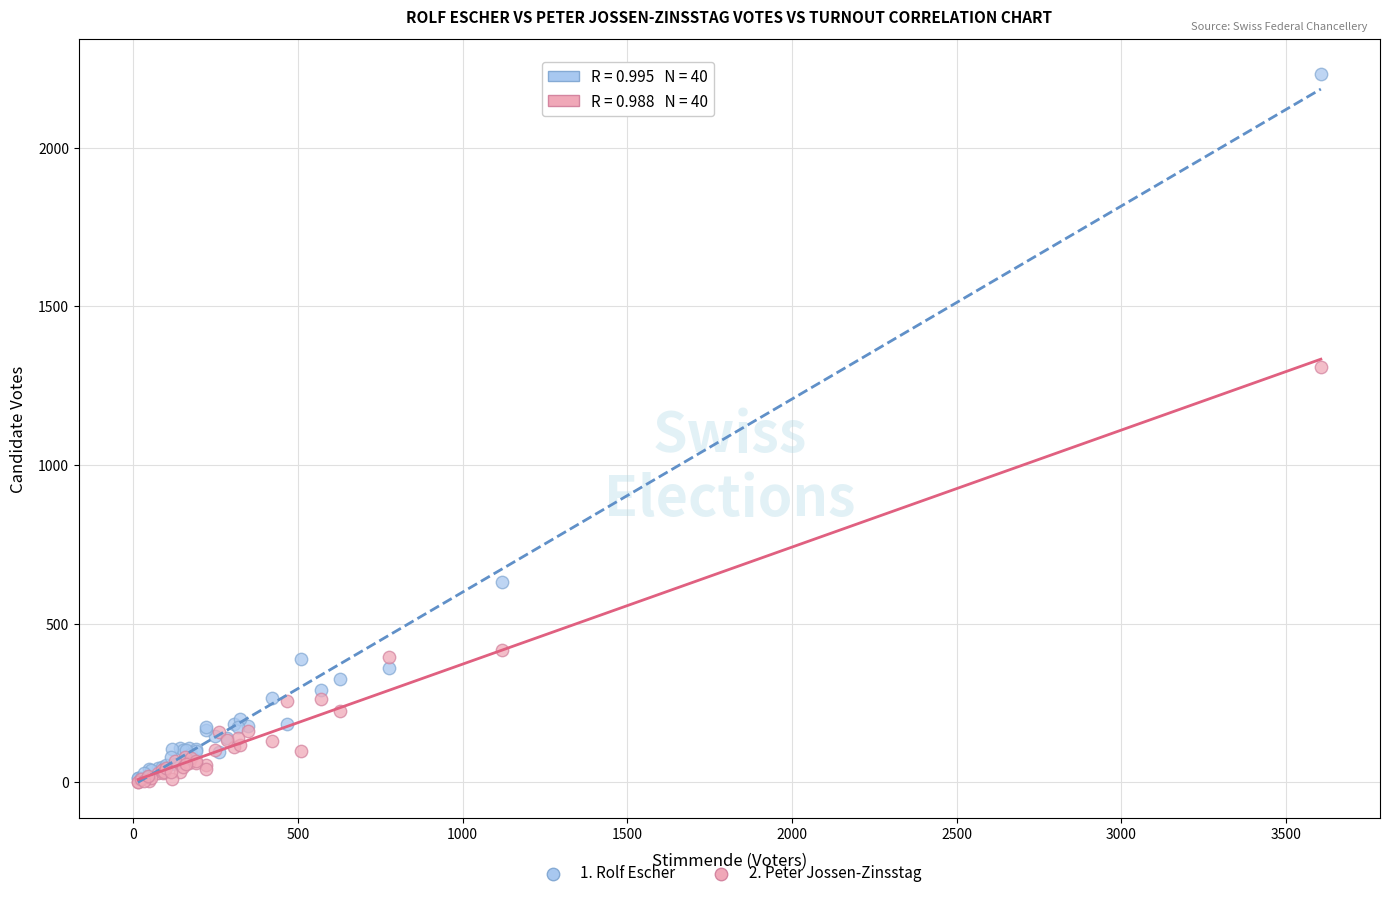

Which series contains the highest Y value?

1. Rolf Escher